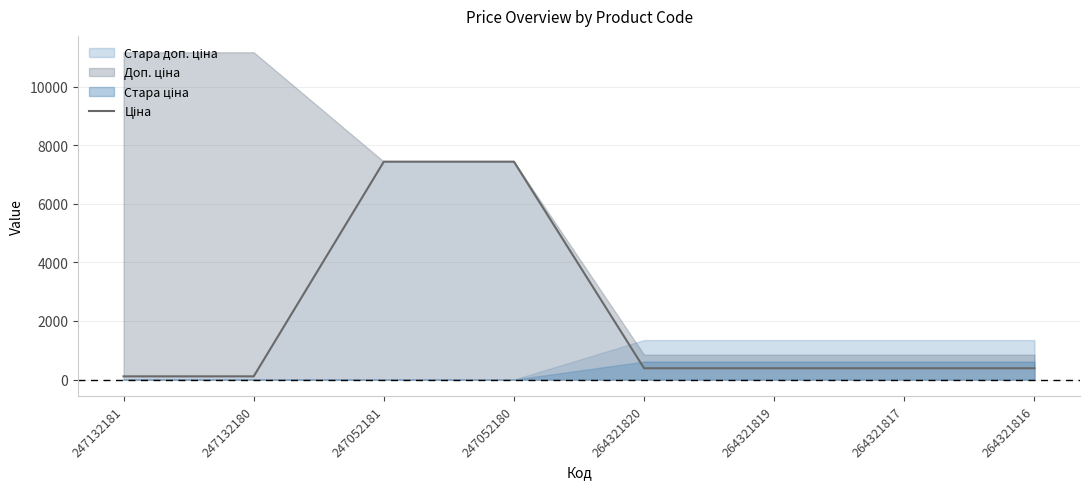

Count the number of values greater than 386.

6